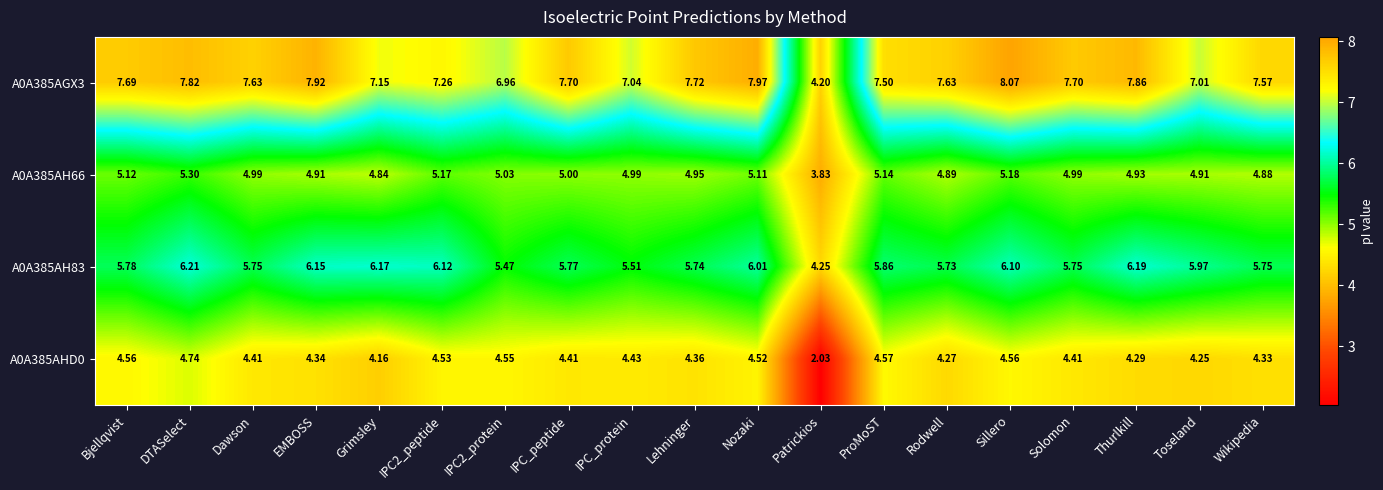

Which category has the lowest value across all series?

Patrickios